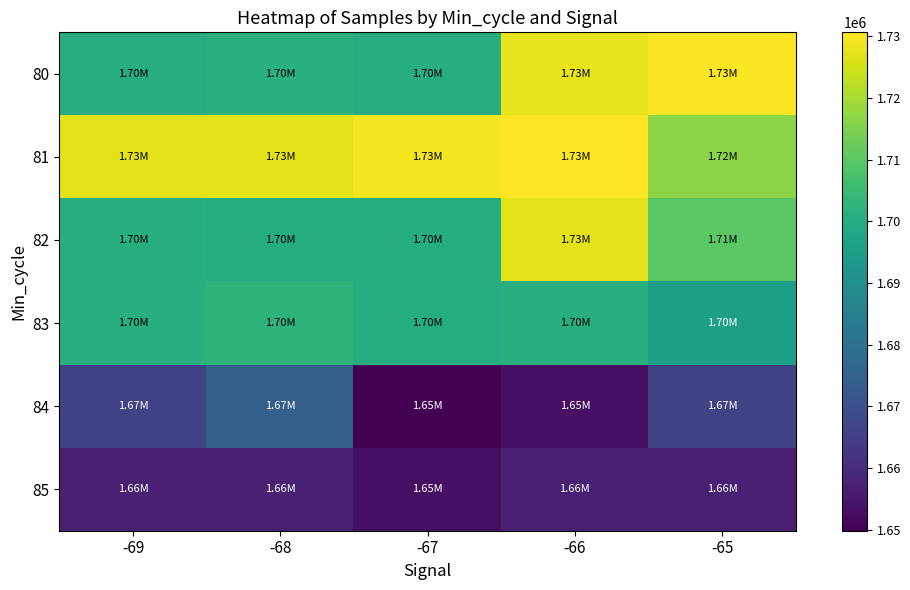

At how many categories does at least one series exceed 1715665?

5